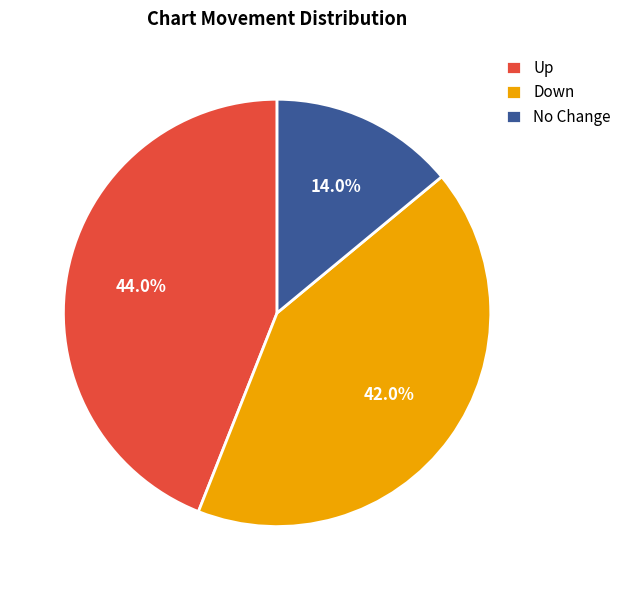

Rank the categories by value from lowest to highest.

No Change, Down, Up